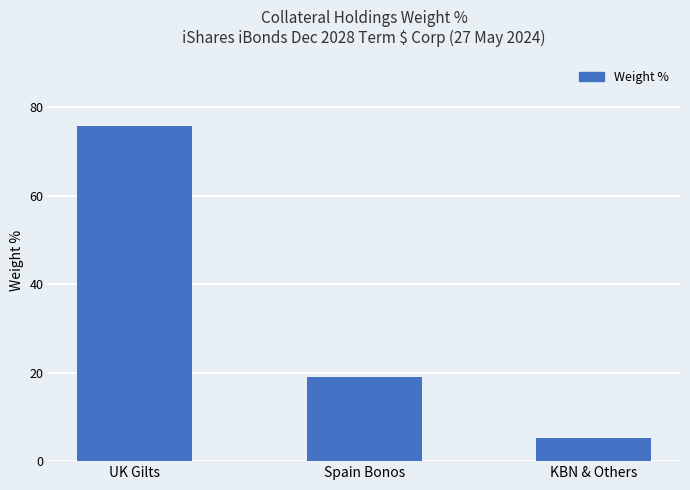

The value at Spain Bonos is 30.6. True or false?

False